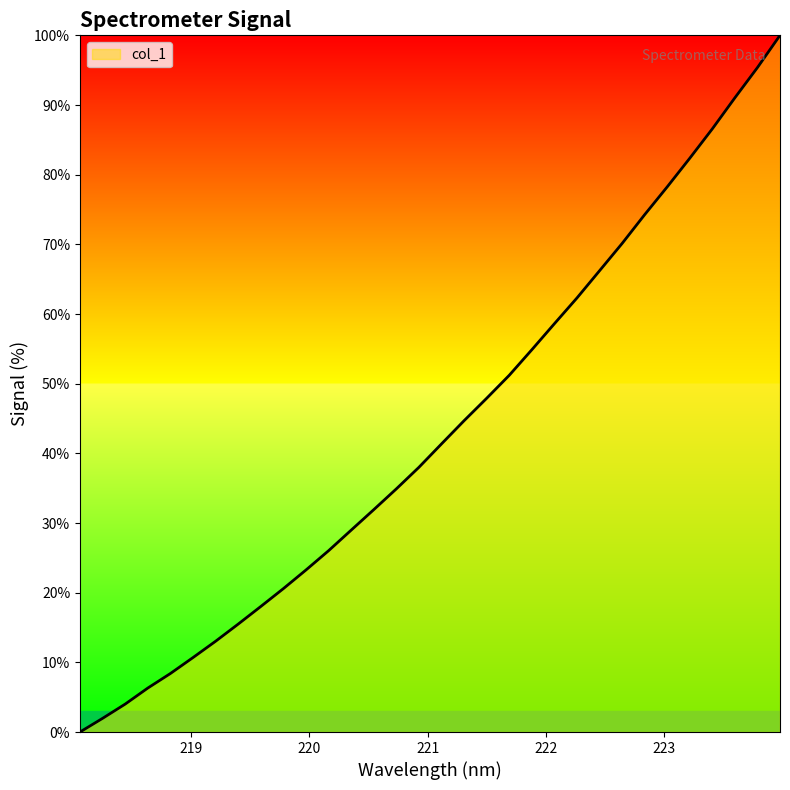

What is the difference between the maximum and minimum values?

100.0